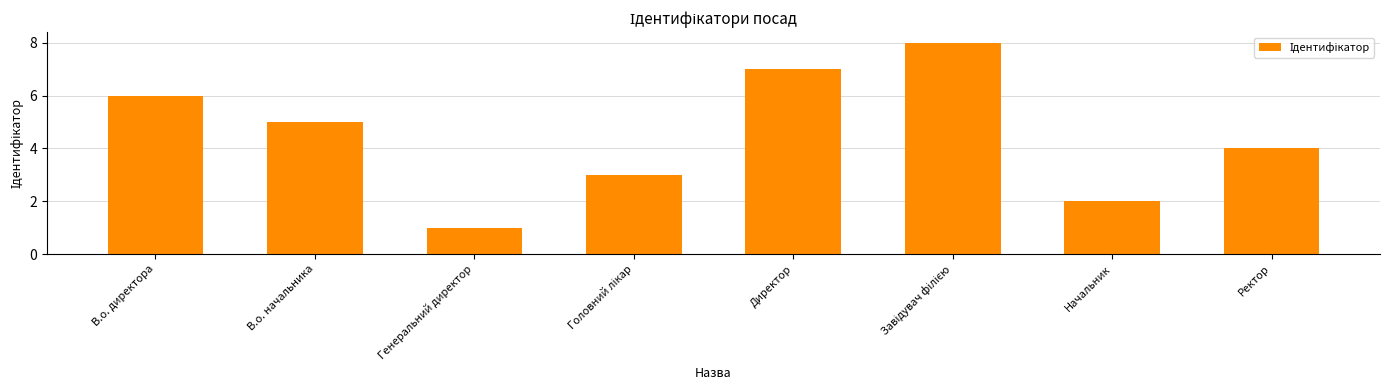

What is the minimum value shown in the chart?

1